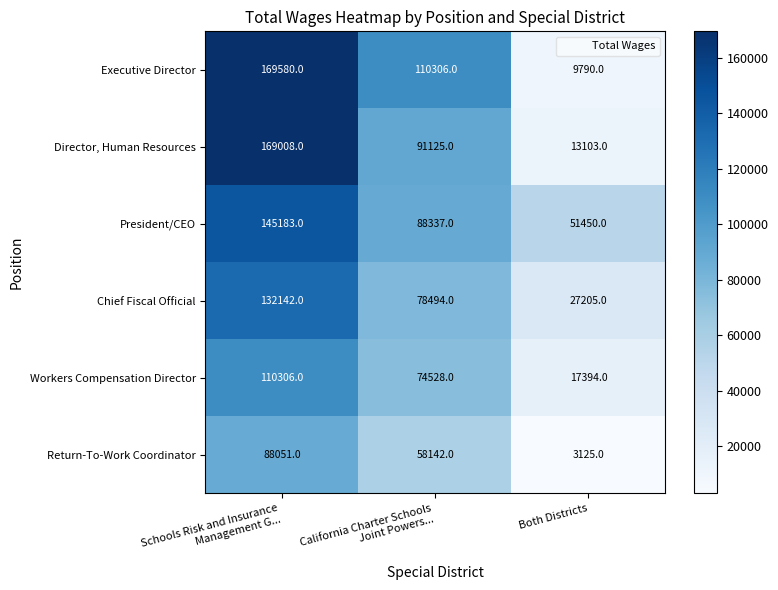

Which series changed the most between Schools Risk and Insurance
Management G... and California Charter Schools
Joint Powers...?

Director, Human Resources